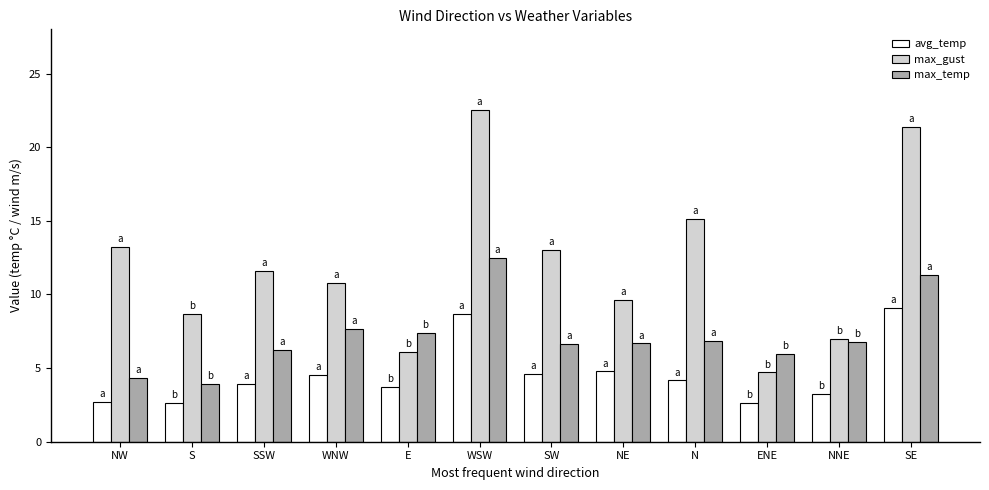

The max_gust series shows 8.7 at S. True or false?

True